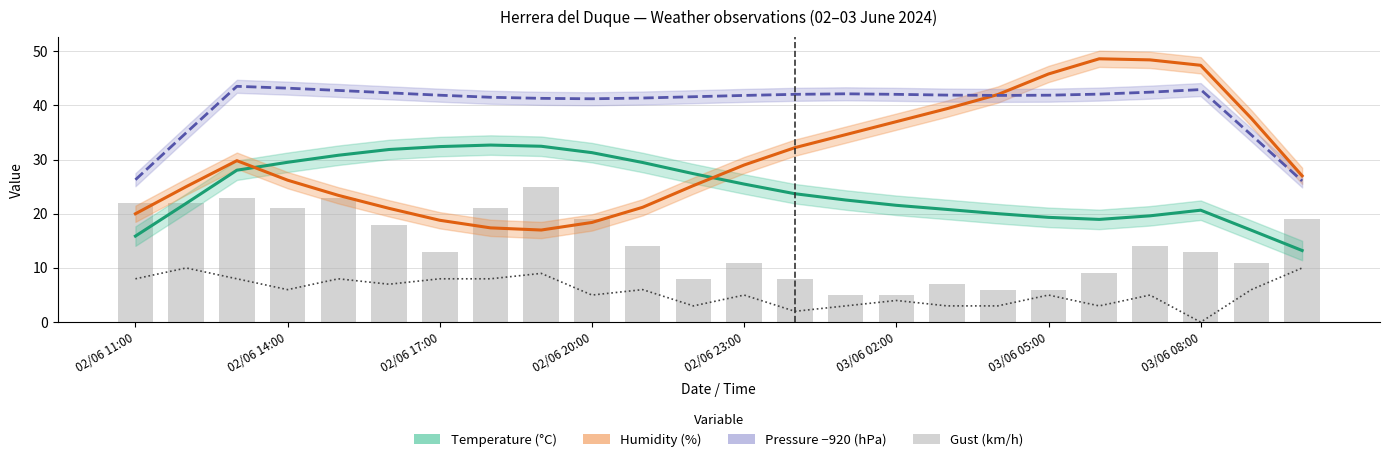

At how many categories does at least one series exceed 35?

21